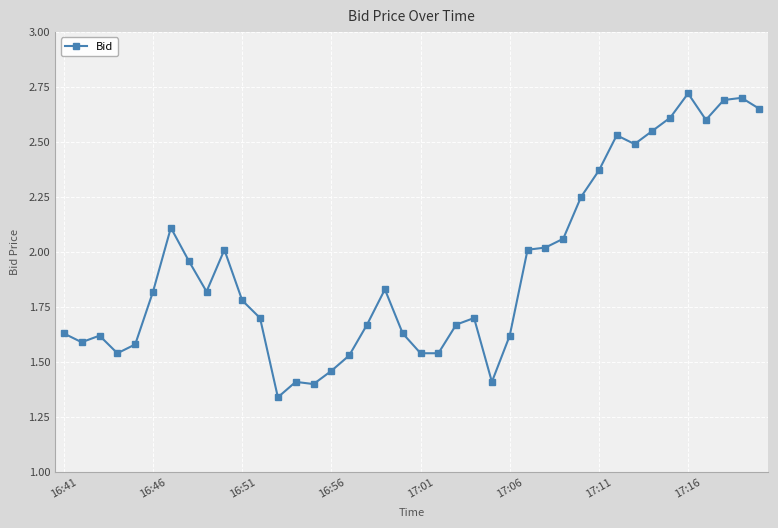

What is the average value?

1.9